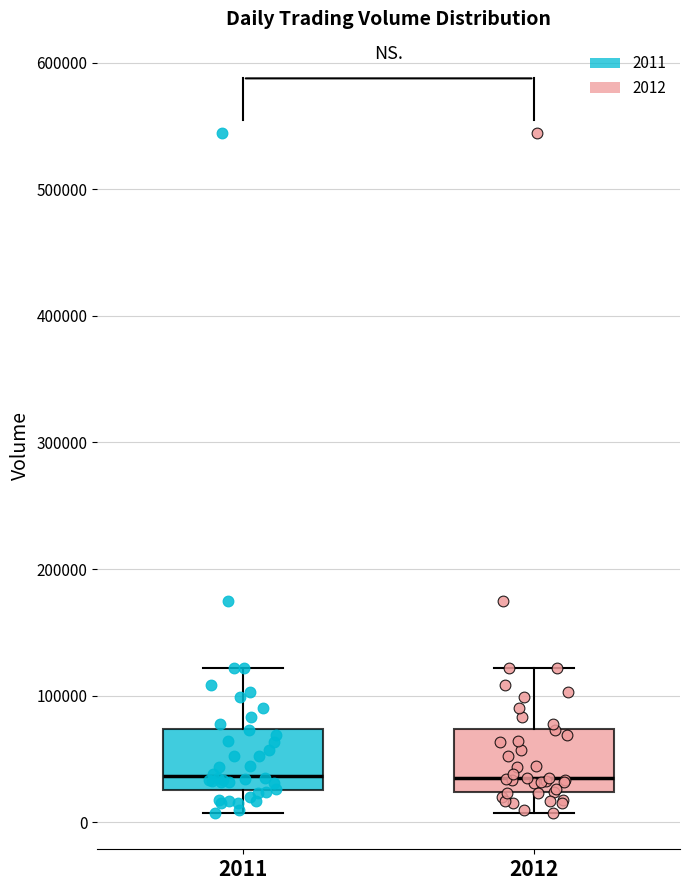

Reading left to right, transcribe this box plot: for each box, give where its median line is, the range the box spans, and where its two whiskers end, as read against the y-axis. The values are not printed on the chart, so give them approximately, as read against the axis.

2011: median 40000, box 30000 to 70000, whiskers 10000 to 120000
2012: median 30000, box 20000 to 70000, whiskers 10000 to 120000